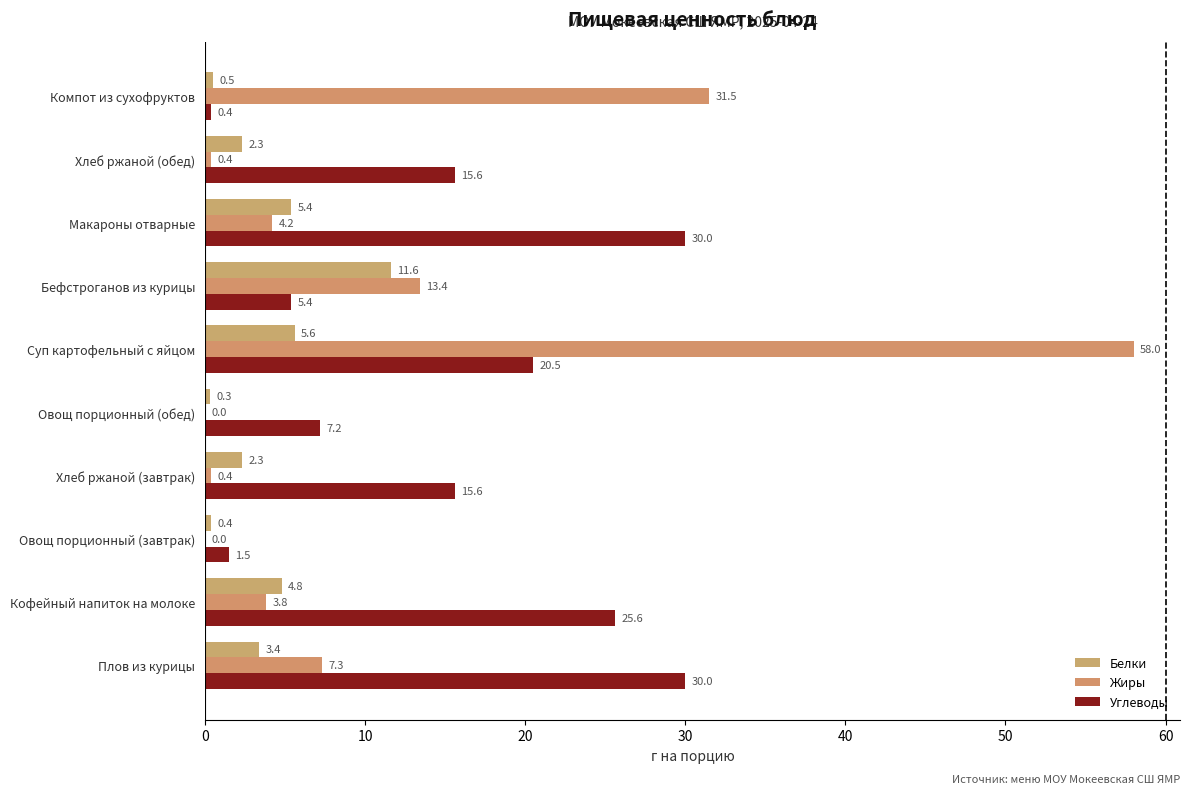

How many series are shown in this chart?

3